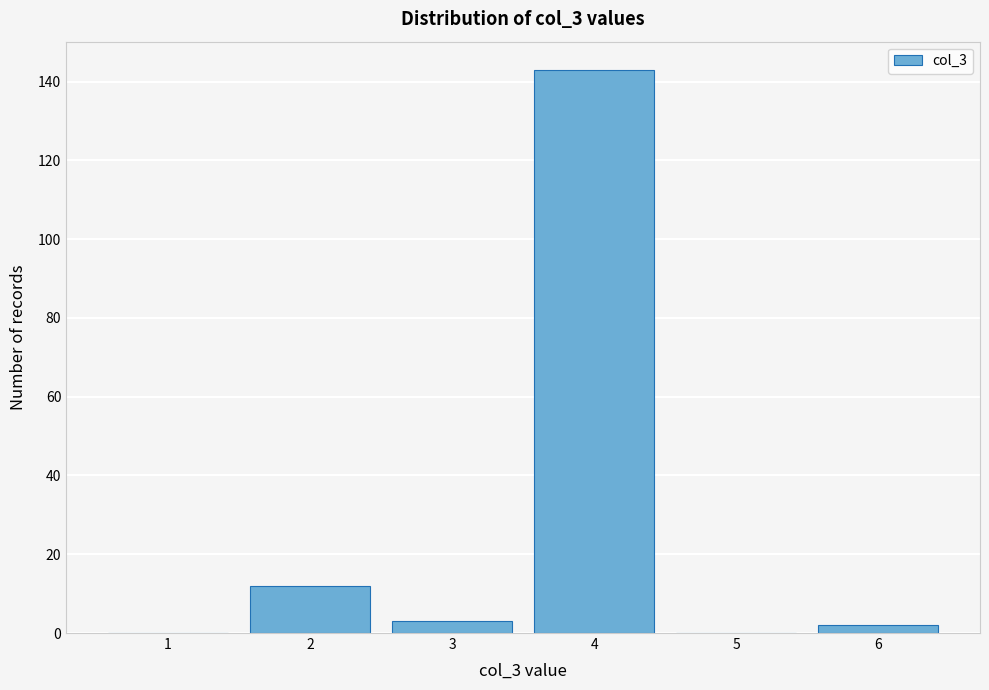

Reading right to left, what are all the values shown in this chart?

6=2	5=0	4=143	3=3	2=12	1=0